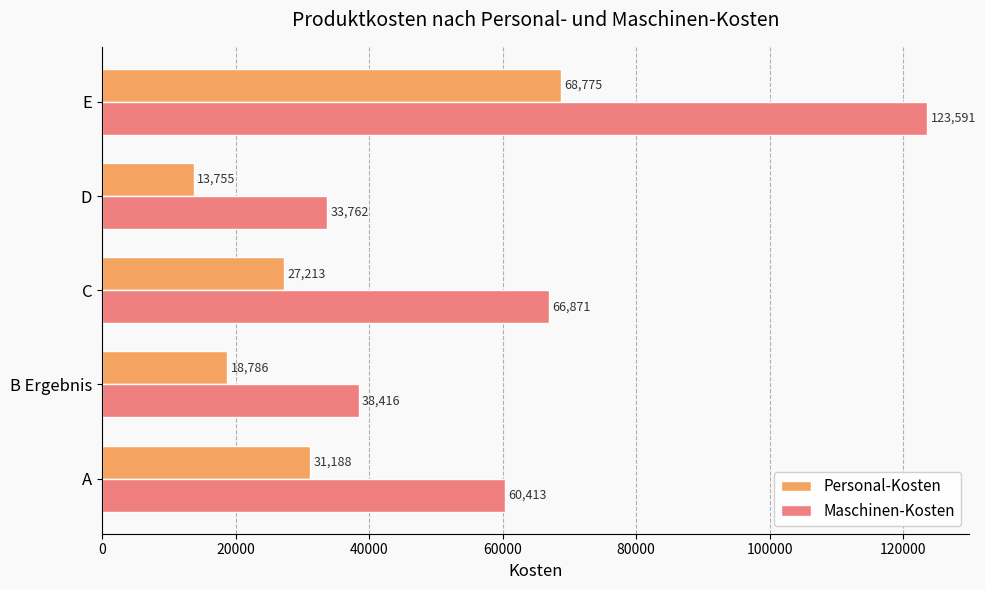

What are all the series names shown in the legend?

Personal-Kosten, Maschinen-Kosten